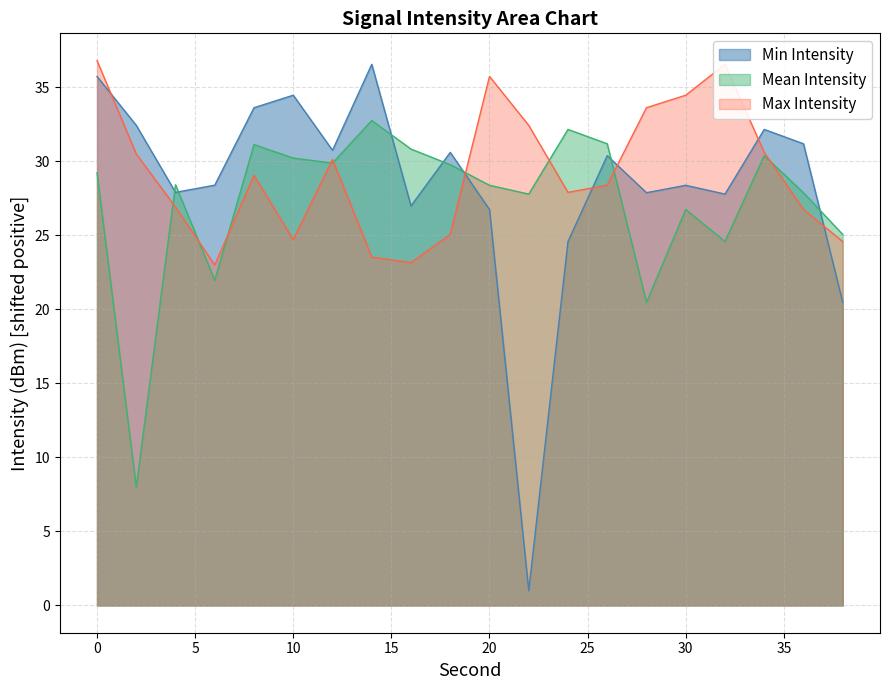

What is the smallest value displayed?

1.0